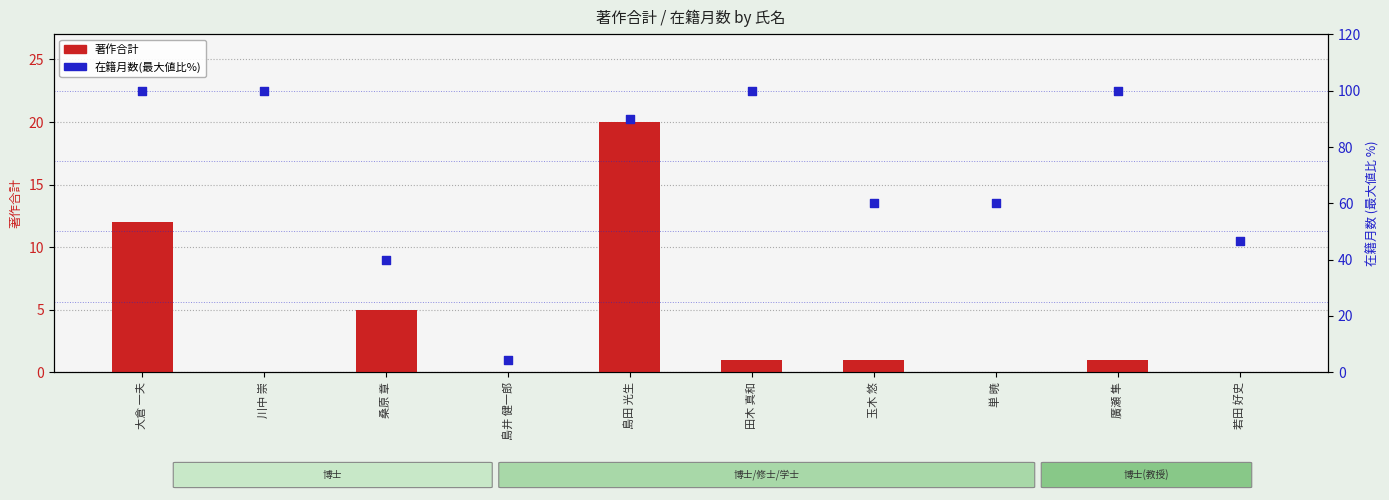

At how many categories does at least one series exceed 24?

9